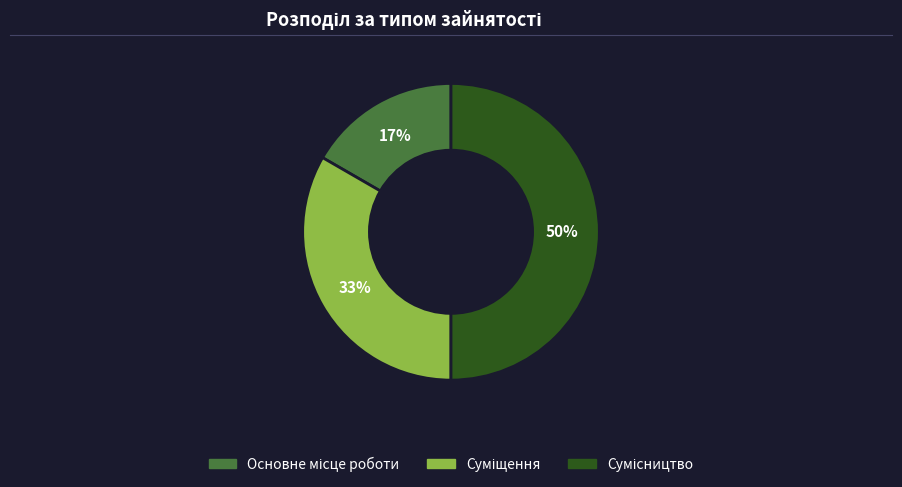

To the nearest percent, what is the average slice percentage?

33%